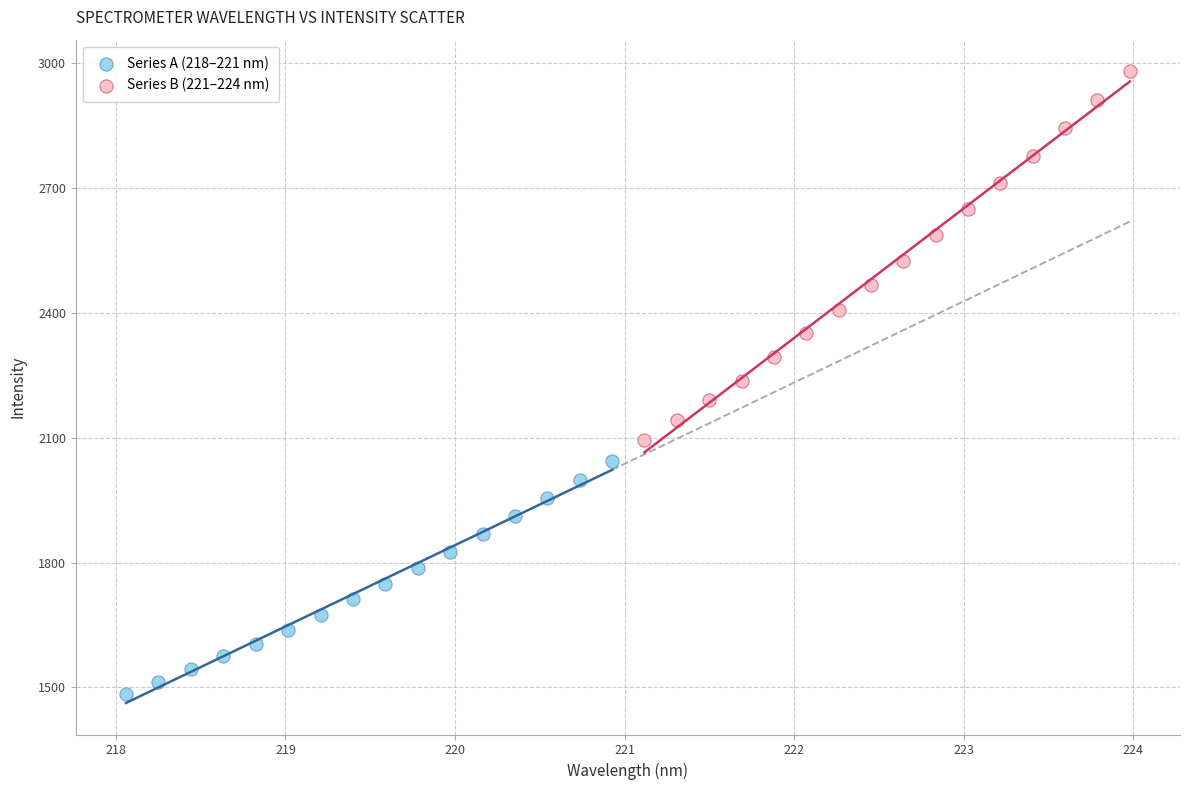

Which series has the largest Y range (max minus min)?

Series B (221–224 nm)